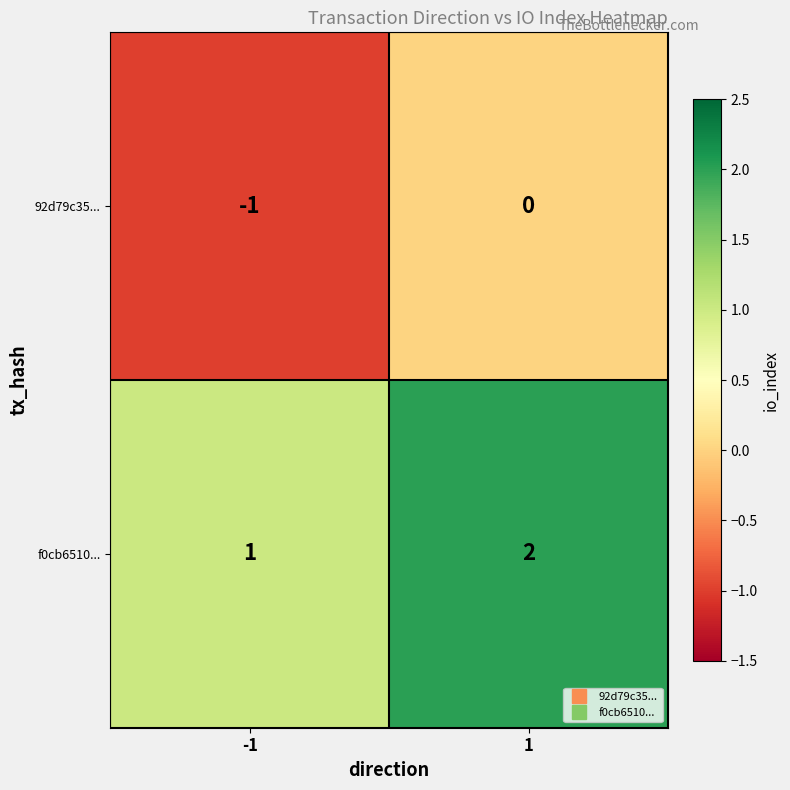

What is the sum of the f0cb6510... values at 1 and -1?

3